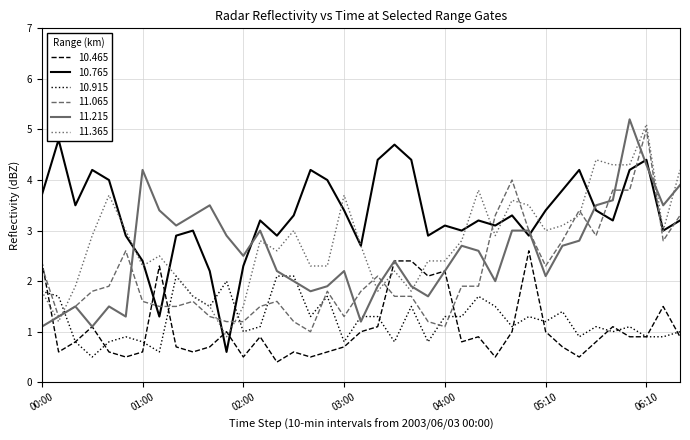

How many lines are shown in the chart?

6